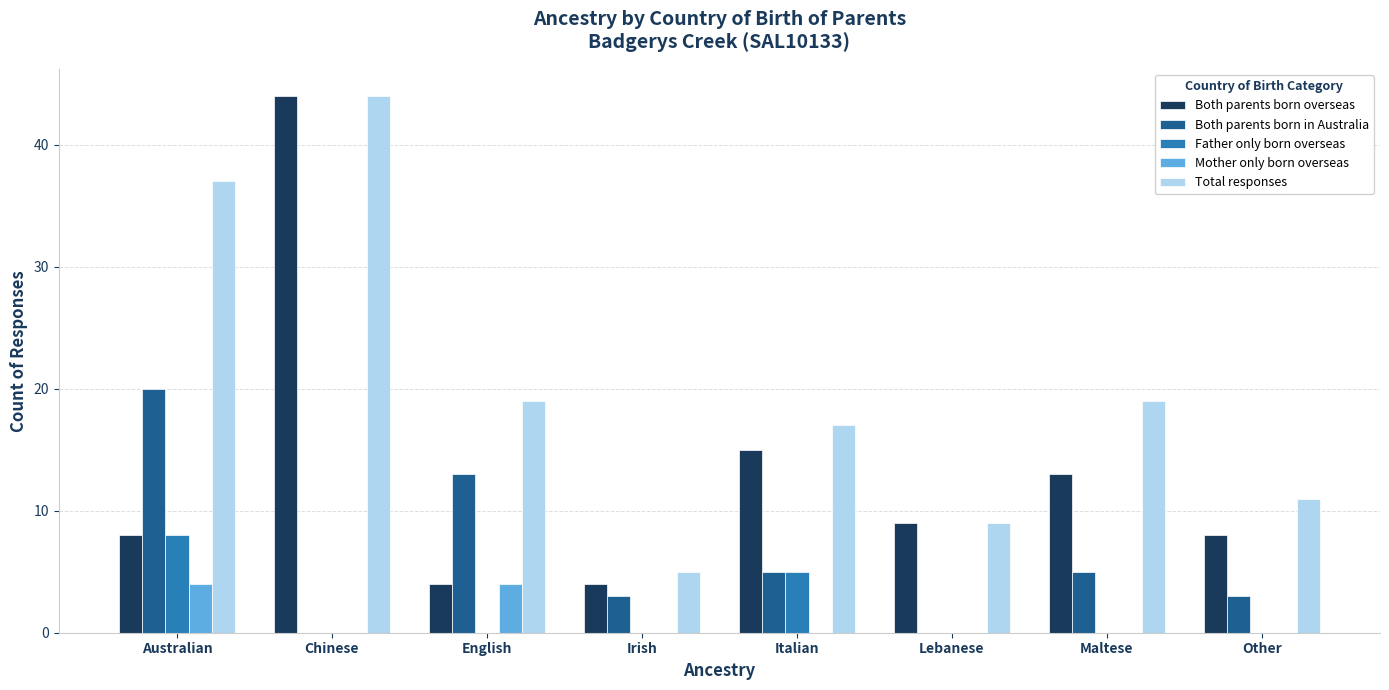

At which category is the sum across all series the highest?

Chinese